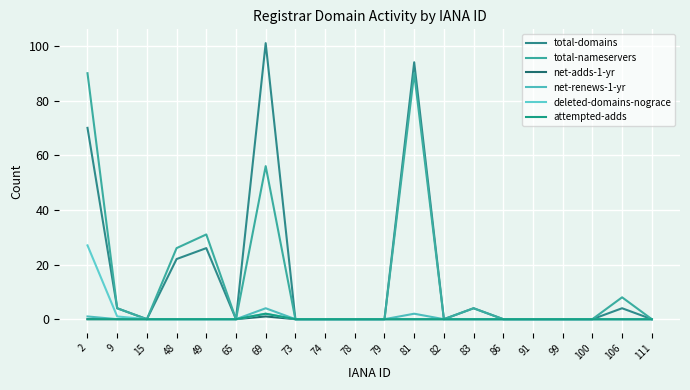

Which series changed the most between 81 and 106?

total-domains